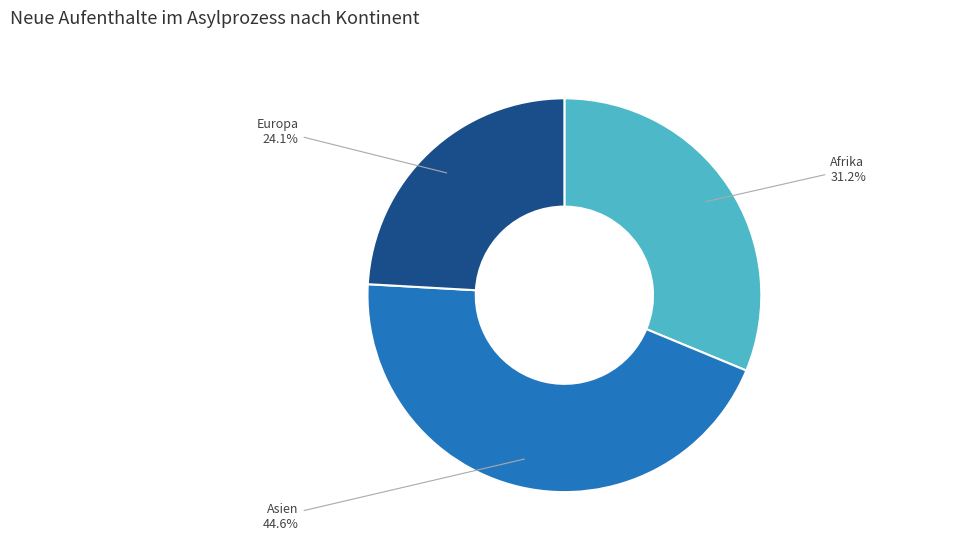

Is there any slice that represents more than half of the pie?

No